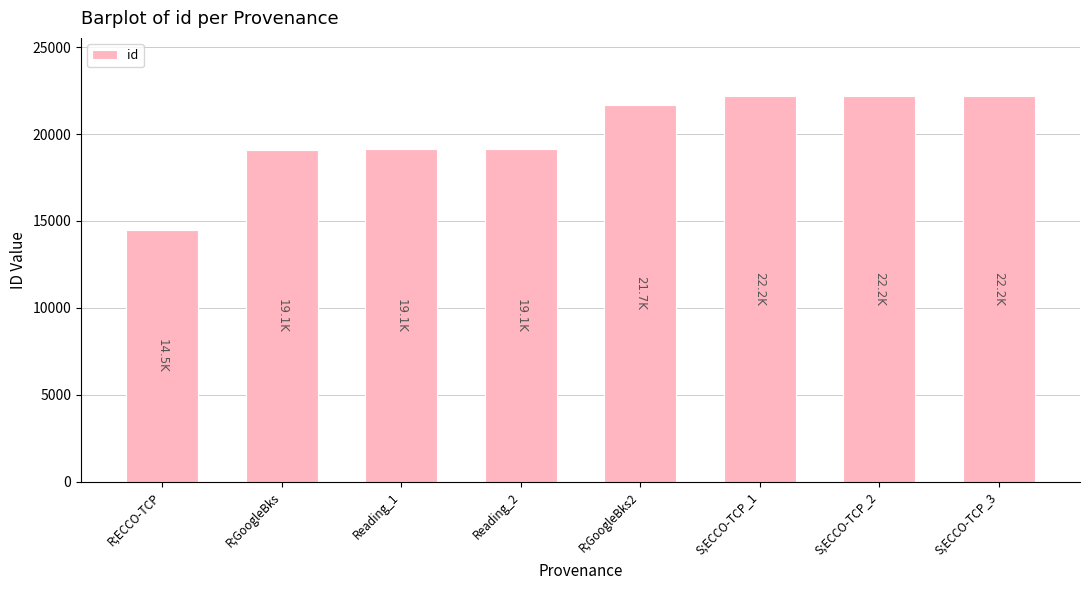

The chart shows a value of 25549 at R;GoogleBks. True or false?

False